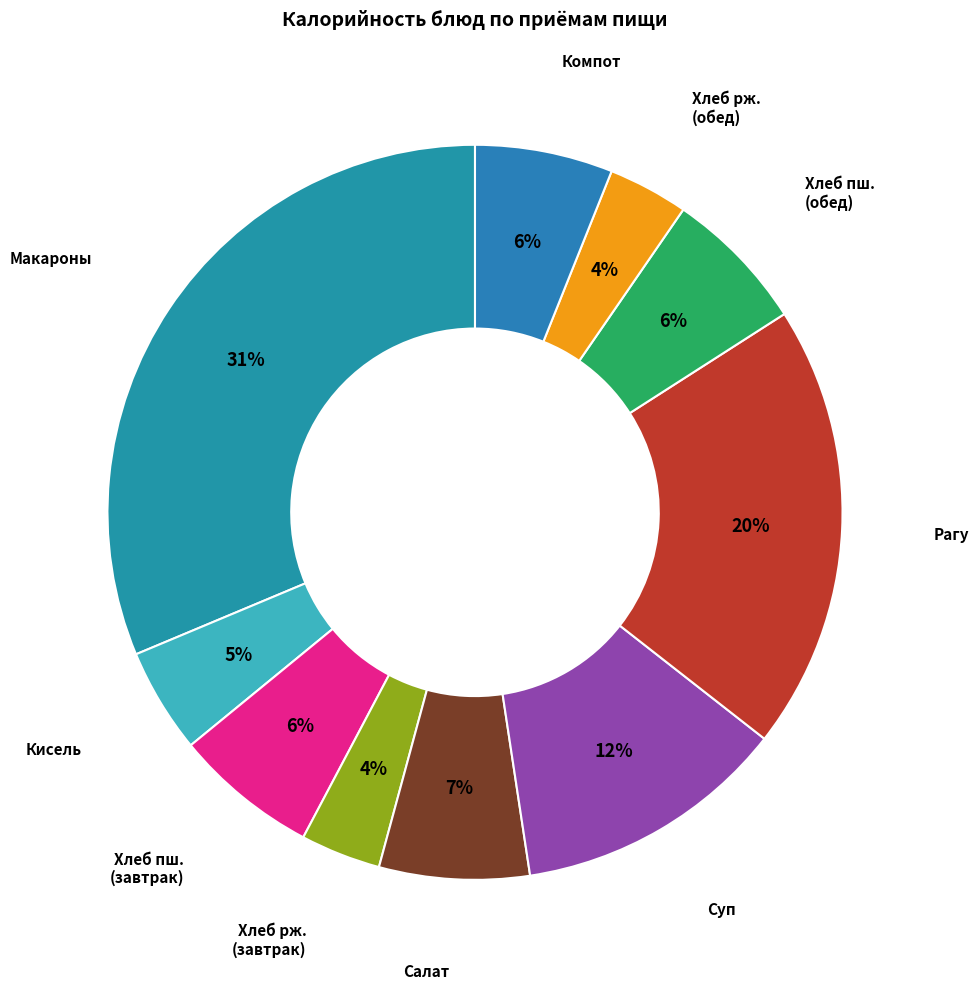

How many segments does this pie chart have?

10